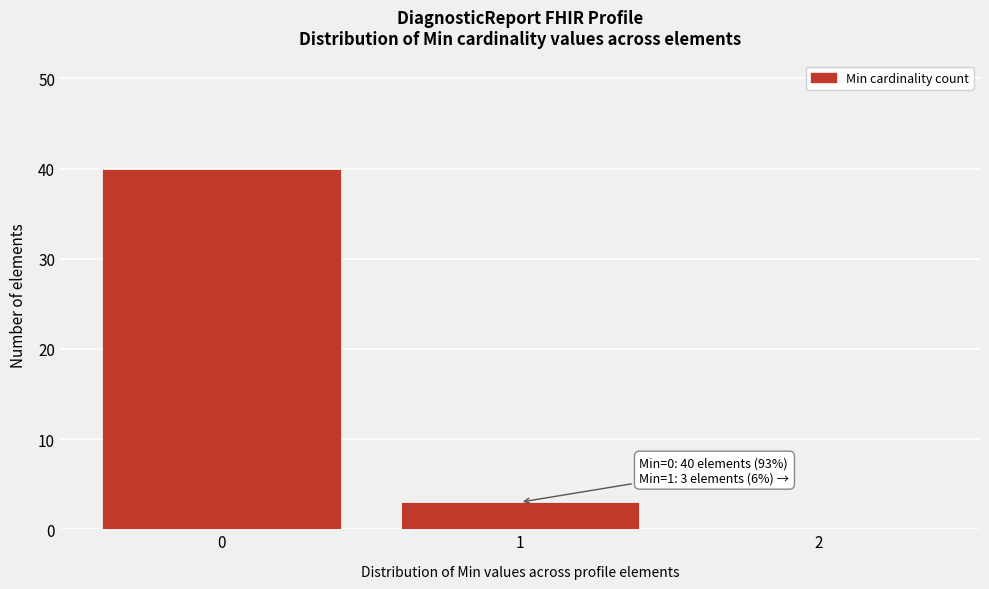

Over which range of the x-axis is the bar tallest?

-0.5 to 0.5